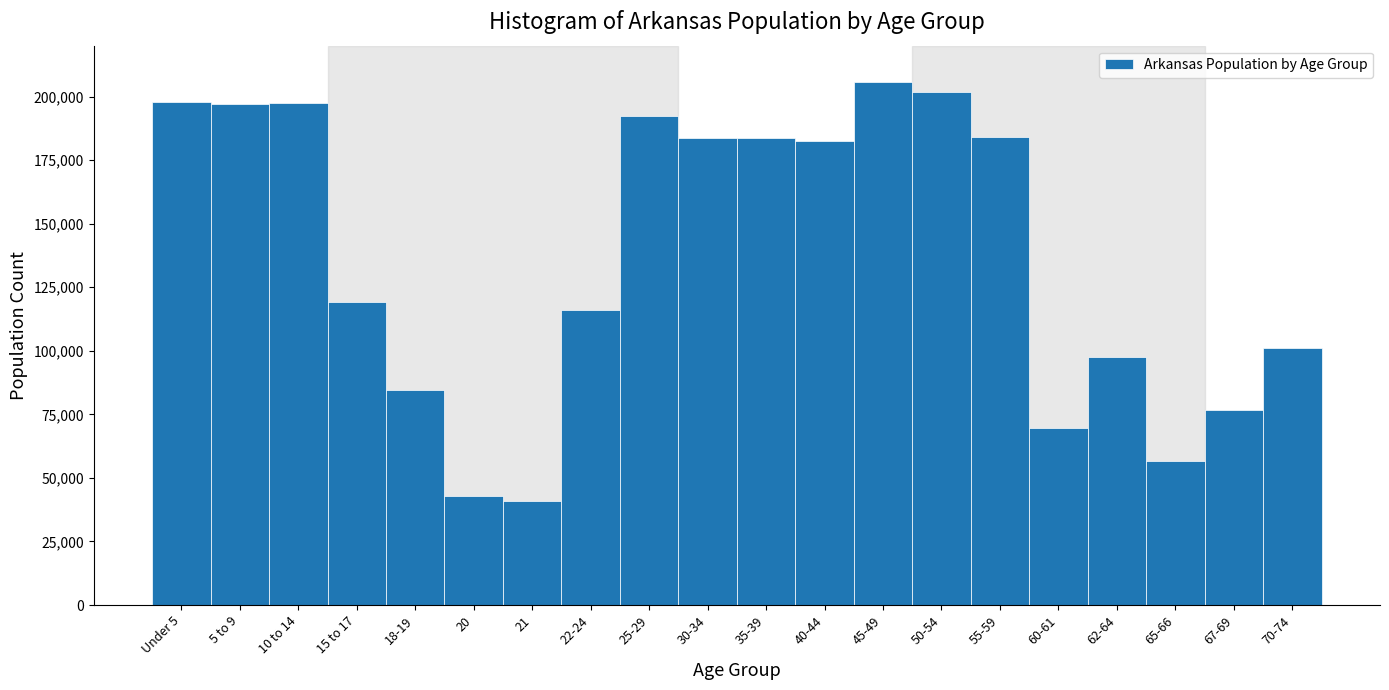

What is the value of the 13th bar from the left?

205544